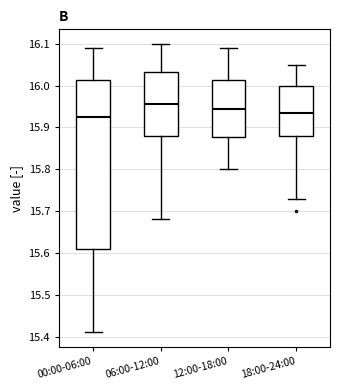

Reading left to right, transcribe this box plot: for each box, give where its median line is, the range the box spans, and where its two whiskers end, as read against the y-axis. The values are not printed on the chart, so give them approximately, as read against the axis.

00:00-06:00: median 15.93, box 15.61 to 16.01, whiskers 15.41 to 16.09
06:00-12:00: median 15.96, box 15.88 to 16.03, whiskers 15.68 to 16.10
12:00-18:00: median 15.95, box 15.88 to 16.01, whiskers 15.80 to 16.09
18:00-24:00: median 15.94, box 15.88 to 16.00, whiskers 15.73 to 16.05